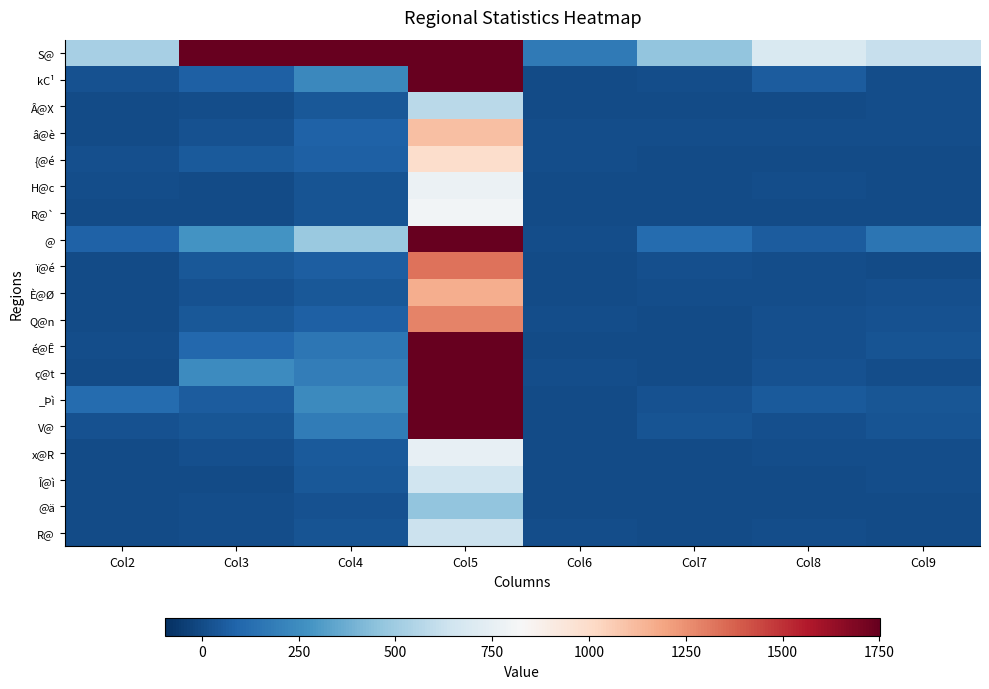

Between Col2 and Col9, which is larger?

Col9